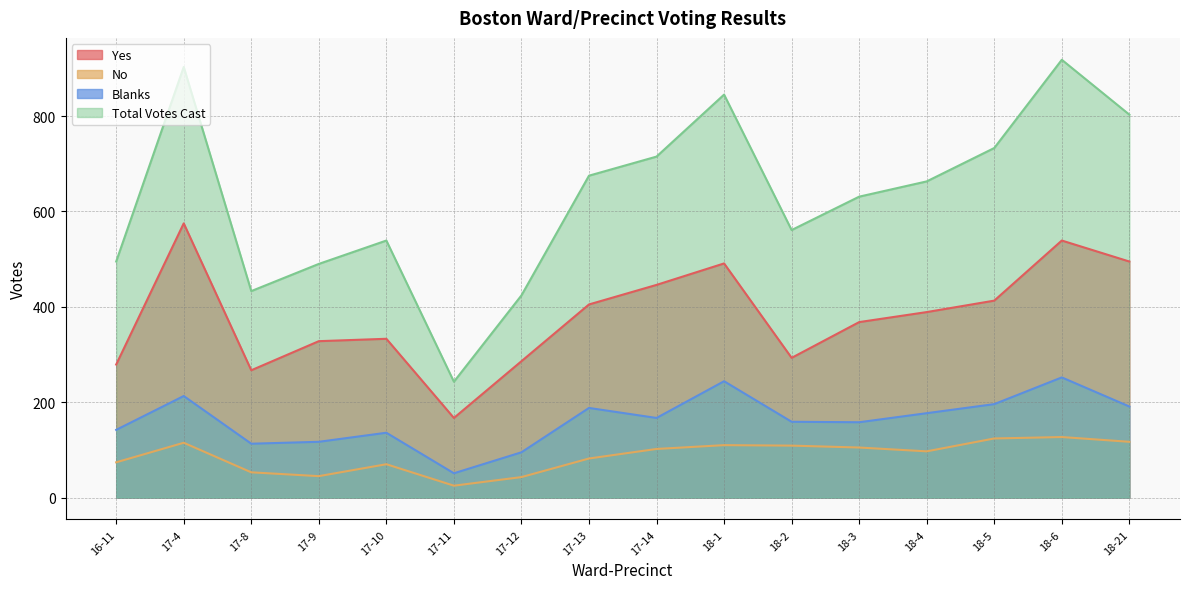

Where is the first local maximum for Total Votes Cast?

17-4